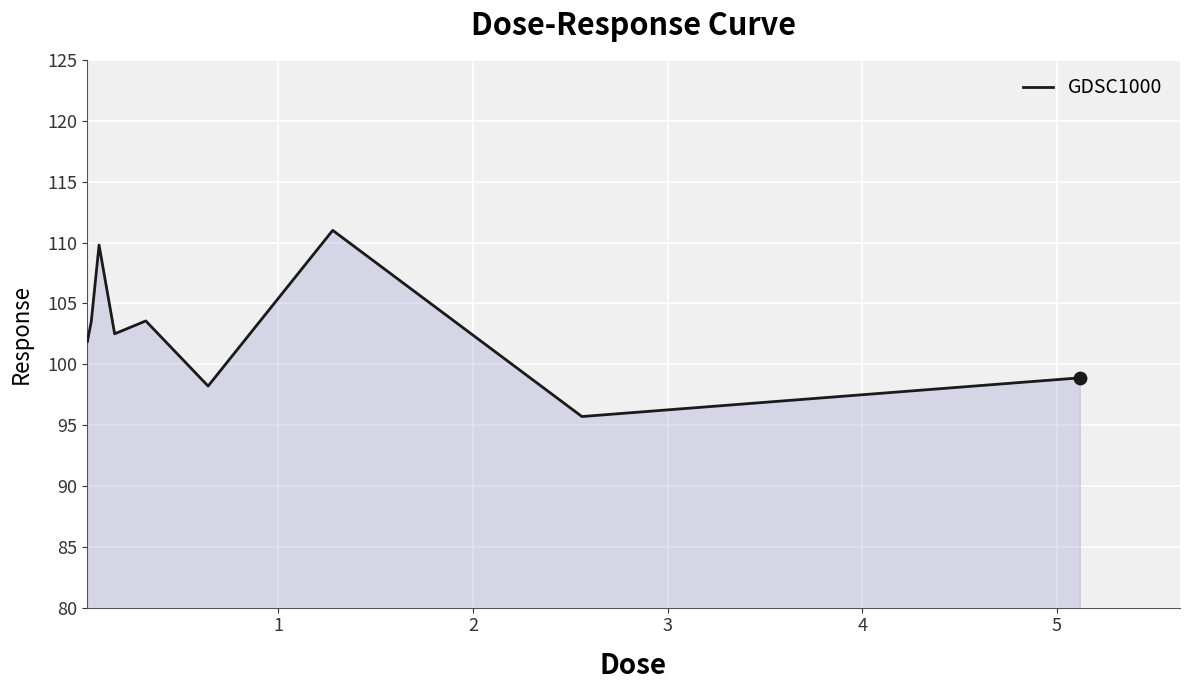

What is the difference between the maximum and minimum values?

15.3